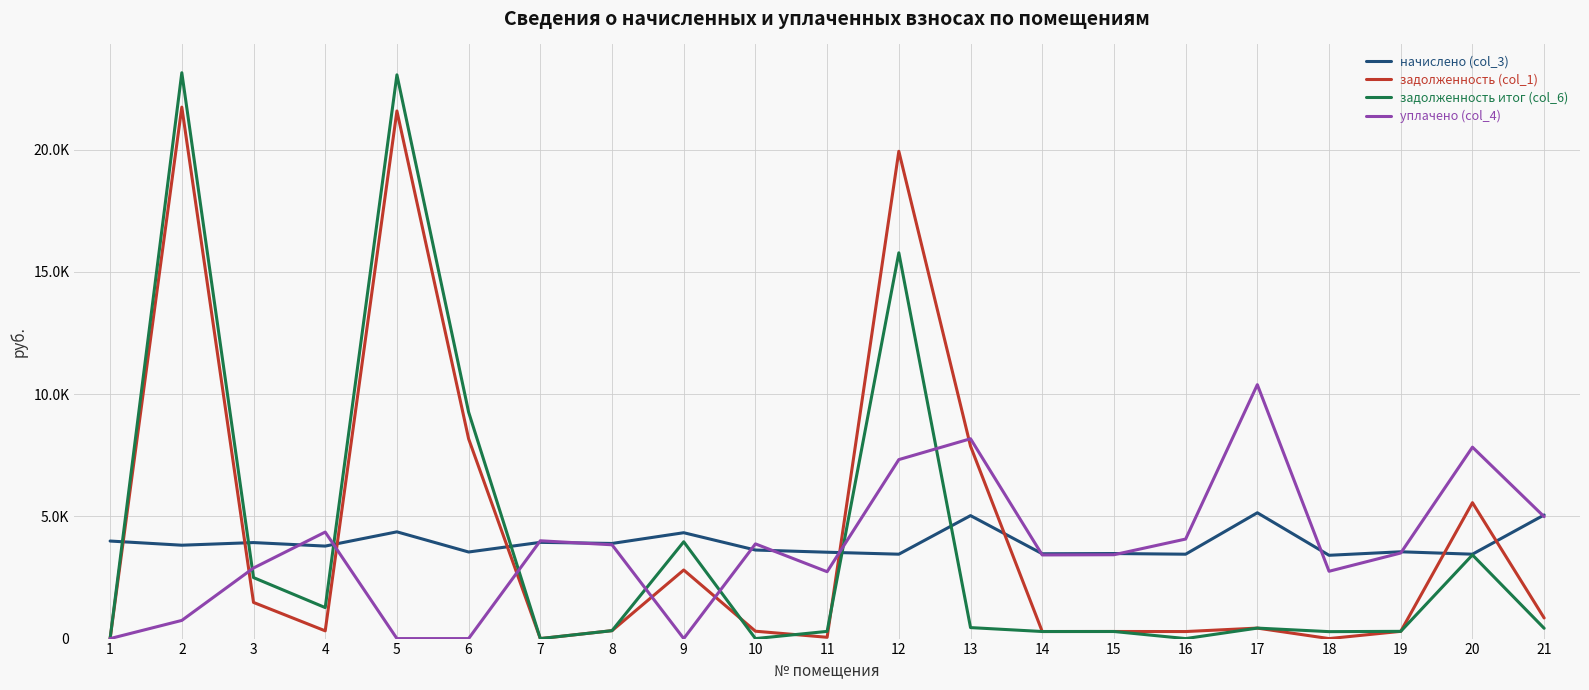

Is this an area chart (filled region under the line)?

No